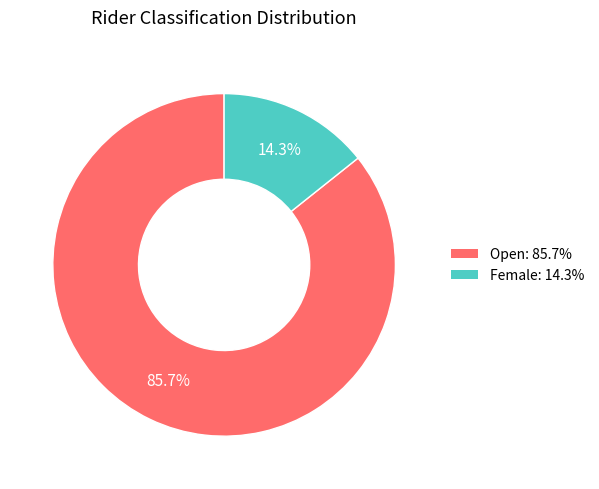

What is the ratio of the value at Open to the value at Female?

6.0